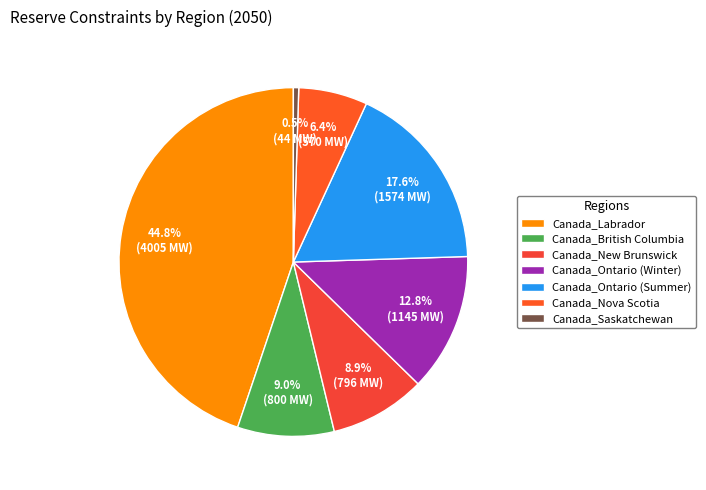

How many slices are in this pie chart?

7